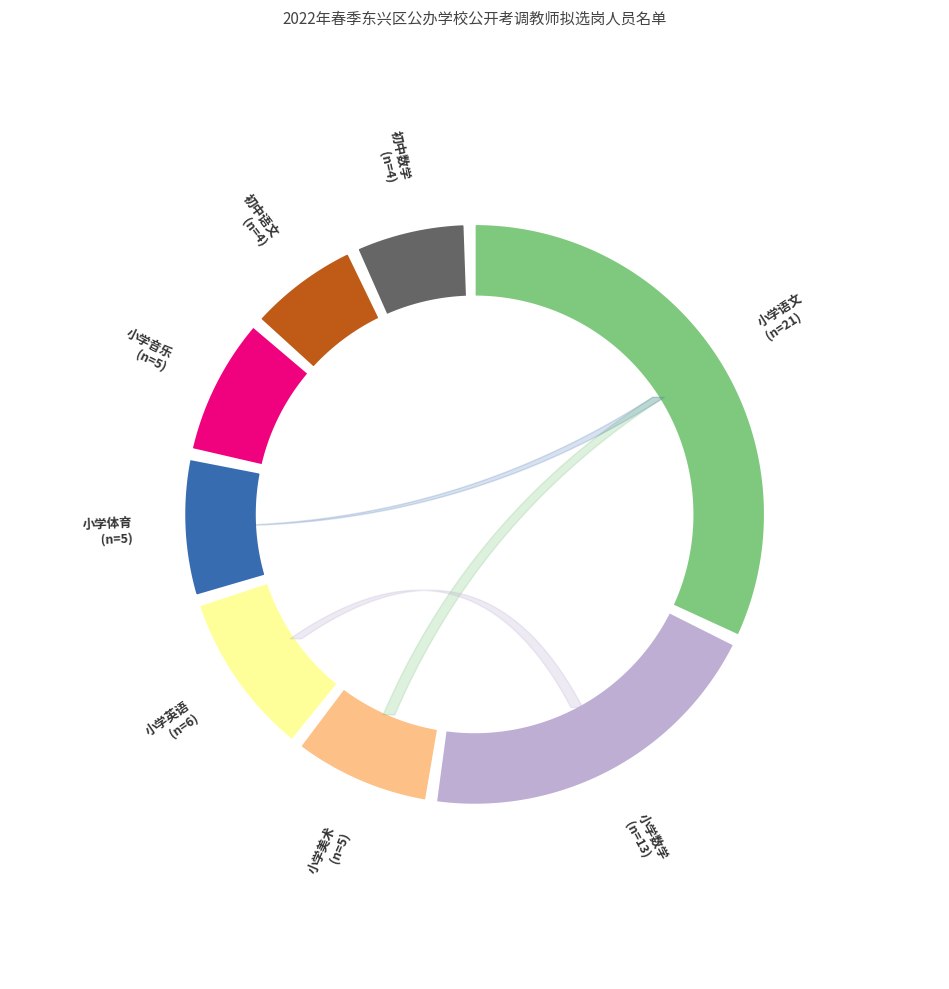

To the nearest percent, what percentage of the pie is 小学音乐?

8%